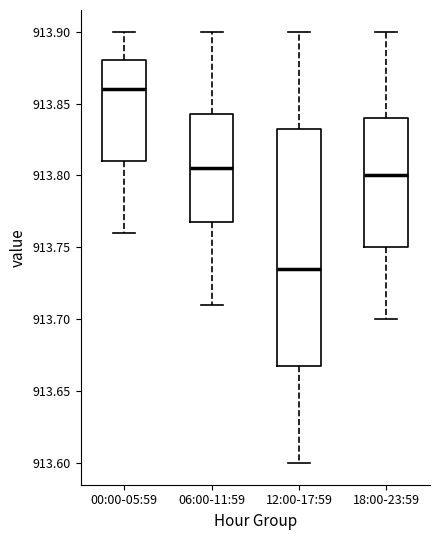

Where does the lower whisker of the box for 12:00-17:59 end on the y-axis? The values are not printed on the chart, so give them approximately, as read against the axis.

913.600